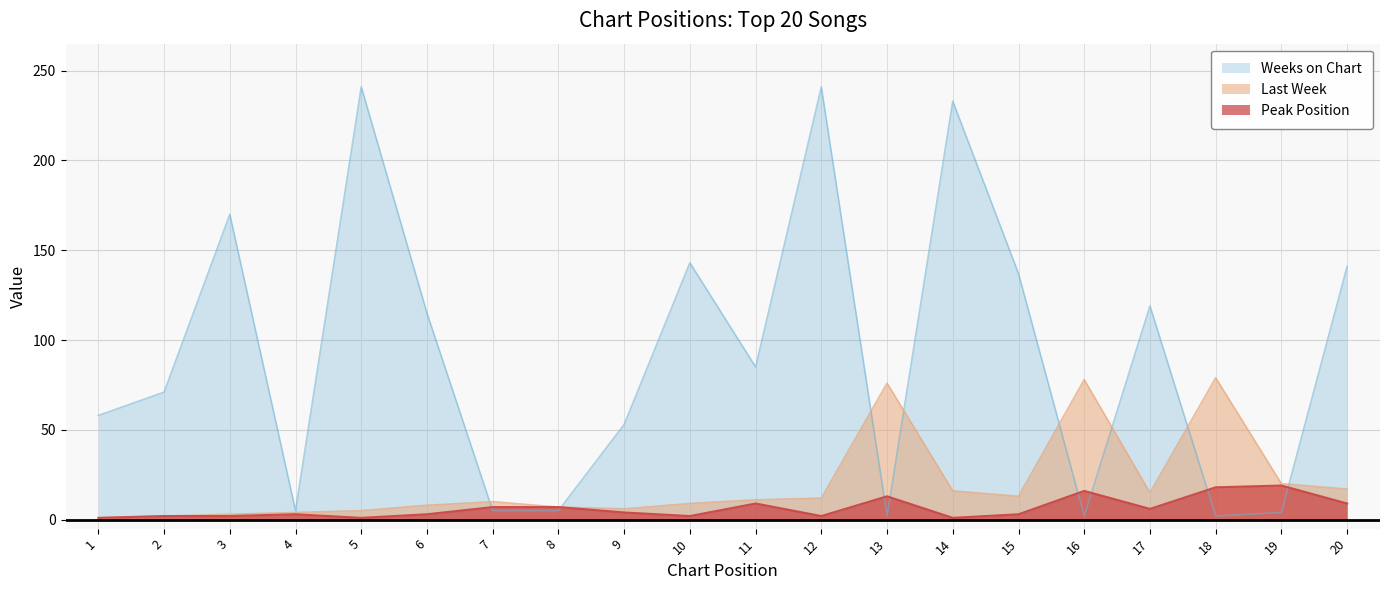

Reading right to left, transcribe all the data shown in this chart.

Last Week: 20=17	19=20	18=79	17=15	16=78	15=13	14=16	13=76	12=12	11=11	10=9	9=6	8=7	7=10	6=8	5=5	4=4	3=3	2=2	1=1
Weeks on Chart: 20=141	19=4	18=2	17=119	16=2	15=137	14=233	13=2	12=241	11=85	10=143	9=53	8=5	7=5	6=115	5=241	4=5	3=170	2=71	1=58
Peak Position: 20=9	19=19	18=18	17=6	16=16	15=3	14=1	13=13	12=2	11=9	10=2	9=4	8=7	7=7	6=3	5=1	4=3	3=2	2=2	1=1